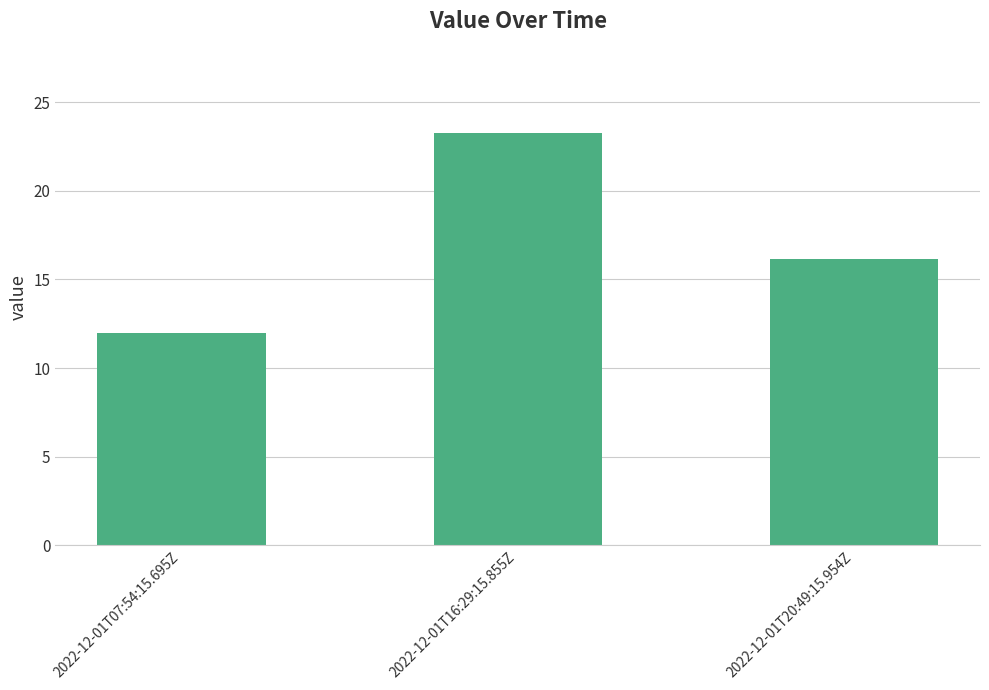

Are the bars grouped side by side (vs. stacked)?

No